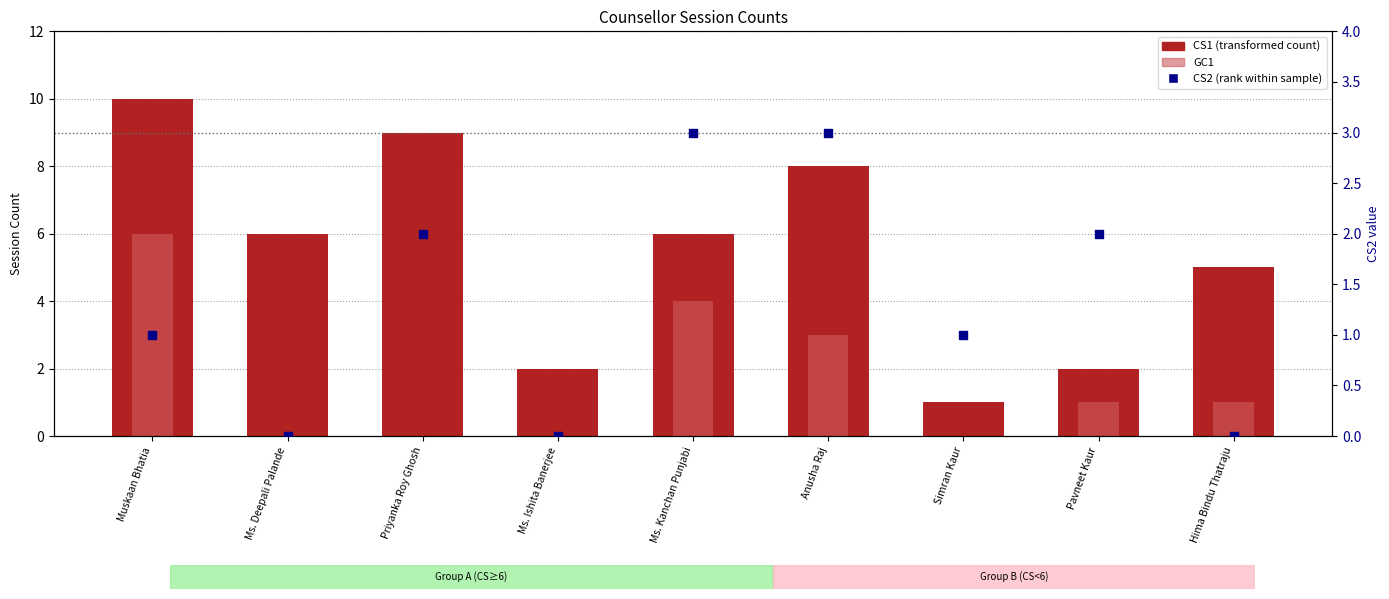

At how many categories does at least one series exceed 4?

6